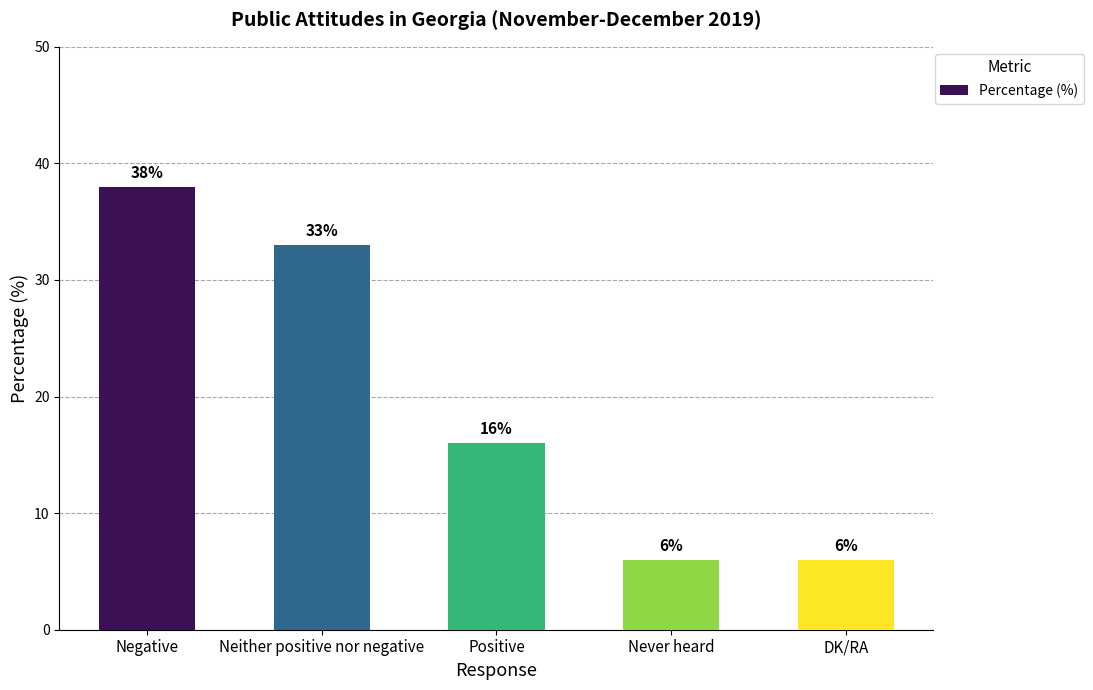

Reading right to left, what are all the values shown in this chart?

6	6	16	33	38